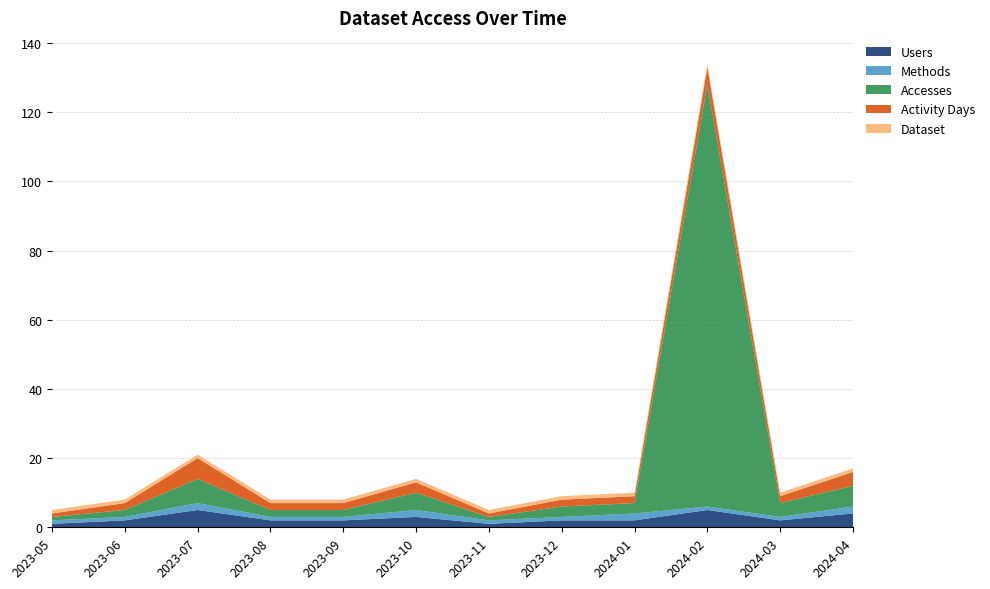

Reading left to right, list all the values displayed in this chart.

Users: 1	2	5	2	2	3	1	2	2	5	2	4
Methods: 1	1	2	1	1	2	1	1	2	1	1	2
Accesses: 1	2	7	2	2	5	1	3	3	122	4	6
Activity Days: 1	2	6	2	2	3	1	2	2	5	2	4
Dataset: 1	1	1	1	1	1	1	1	1	1	1	1